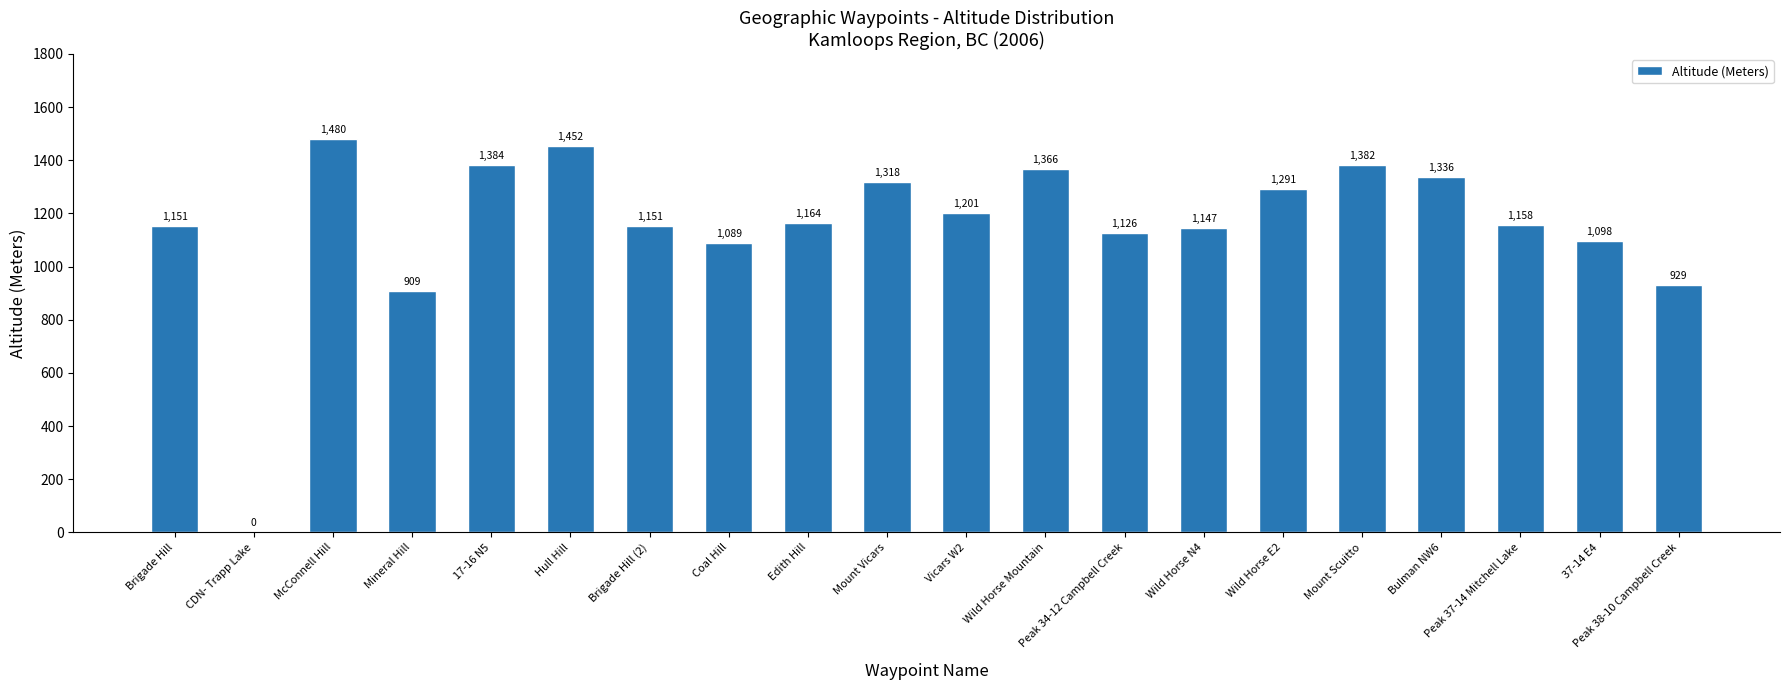

What is the maximum value shown in the chart?

1480